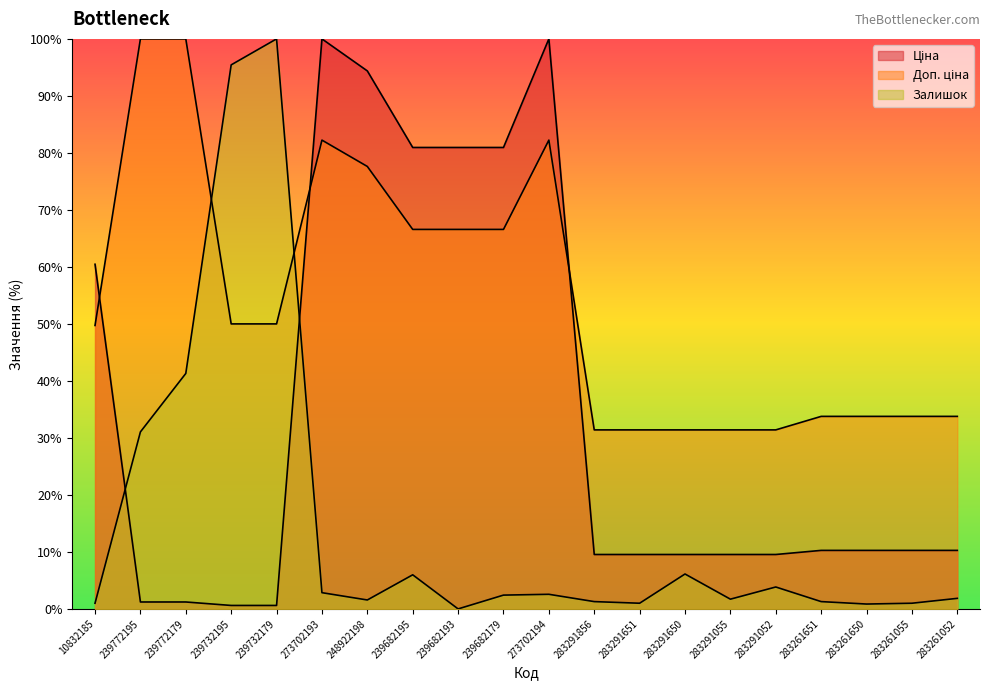

How many lines are shown in the chart?

3